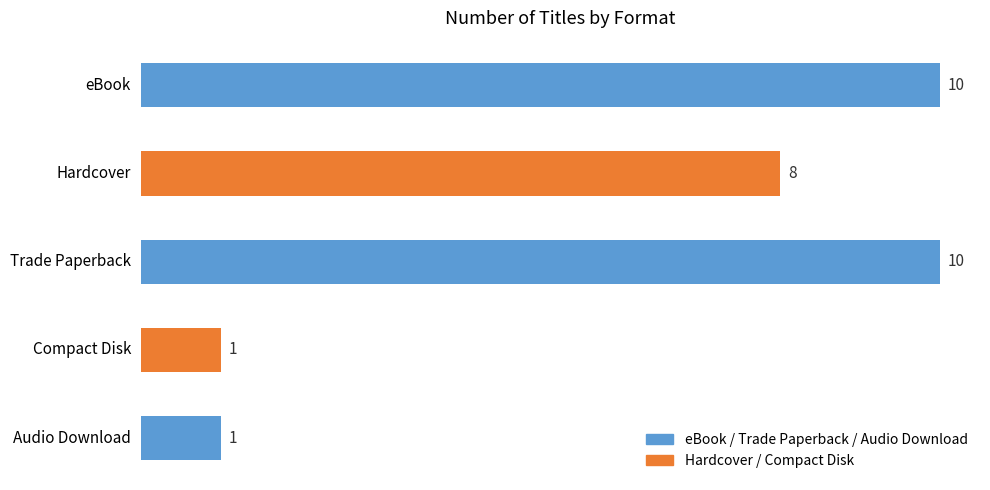

What is the change in value from eBook to Audio Download?

-9